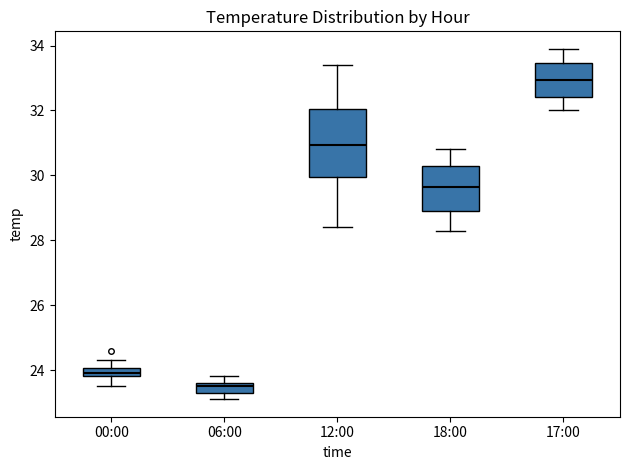

Where does the lower whisker of the box for 00:00 end on the y-axis? The values are not printed on the chart, so give them approximately, as read against the axis.

23.6